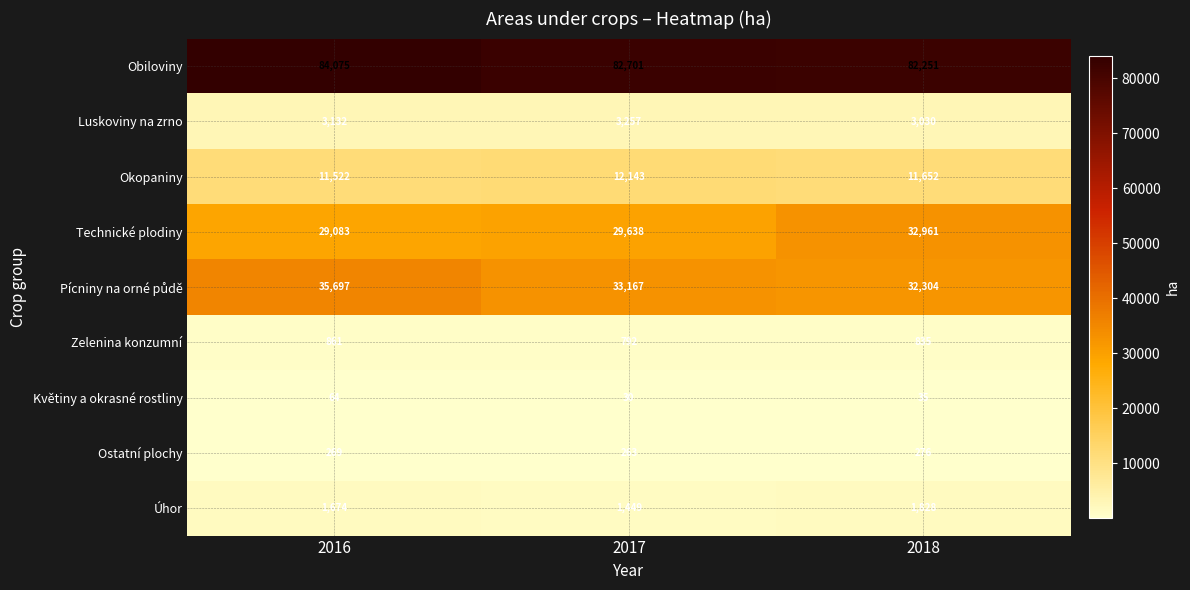

What is the maximum value for Technické plodiny?

32961